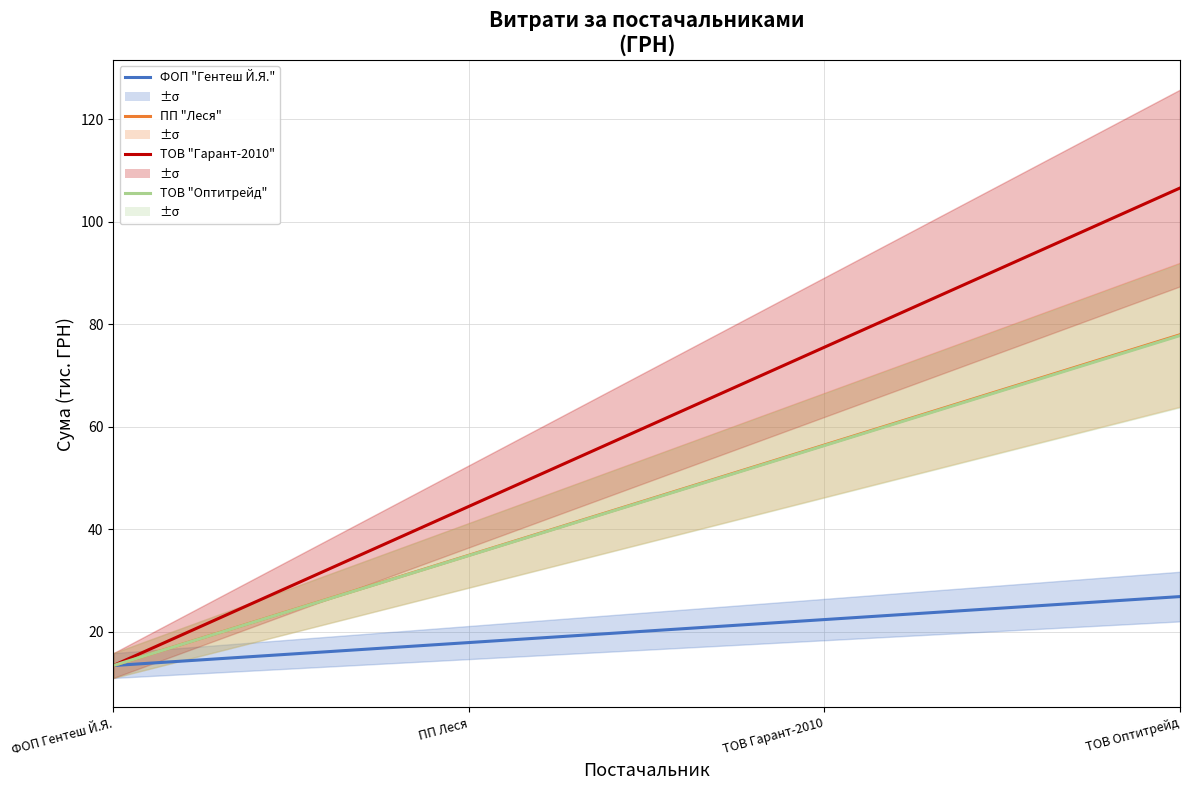

List the series in order of their peak value, highest first.

ТОВ "Гарант-2010", ПП "Леся", ТОВ "Оптитрейд", ФОП "Гентеш Й.Я."